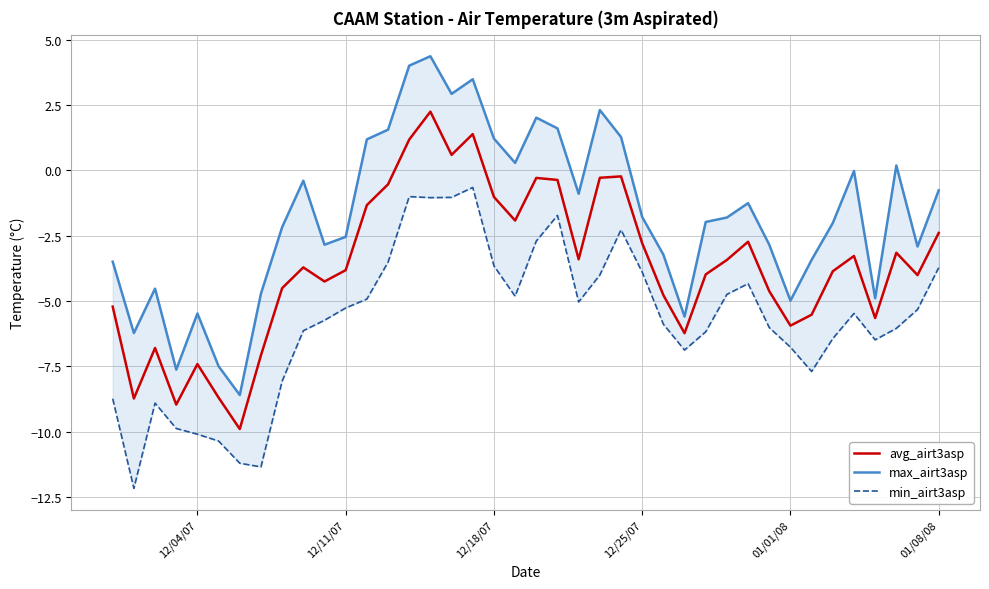

Rank the series by their average value, from lowest to highest.

min_airt3asp, avg_airt3asp, max_airt3asp